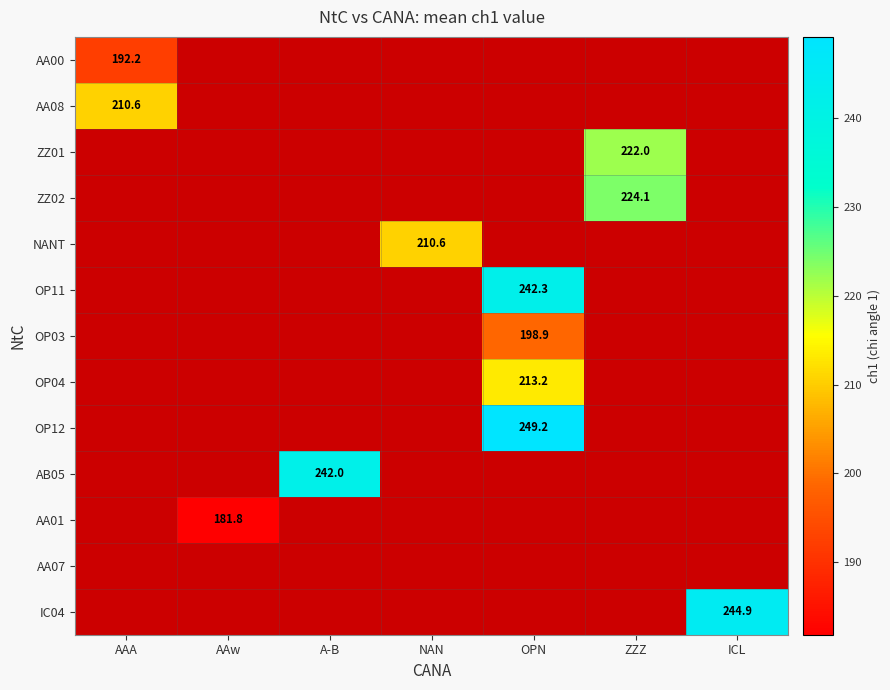

Is it true that AA01 equals 39.0 at AAw?

False